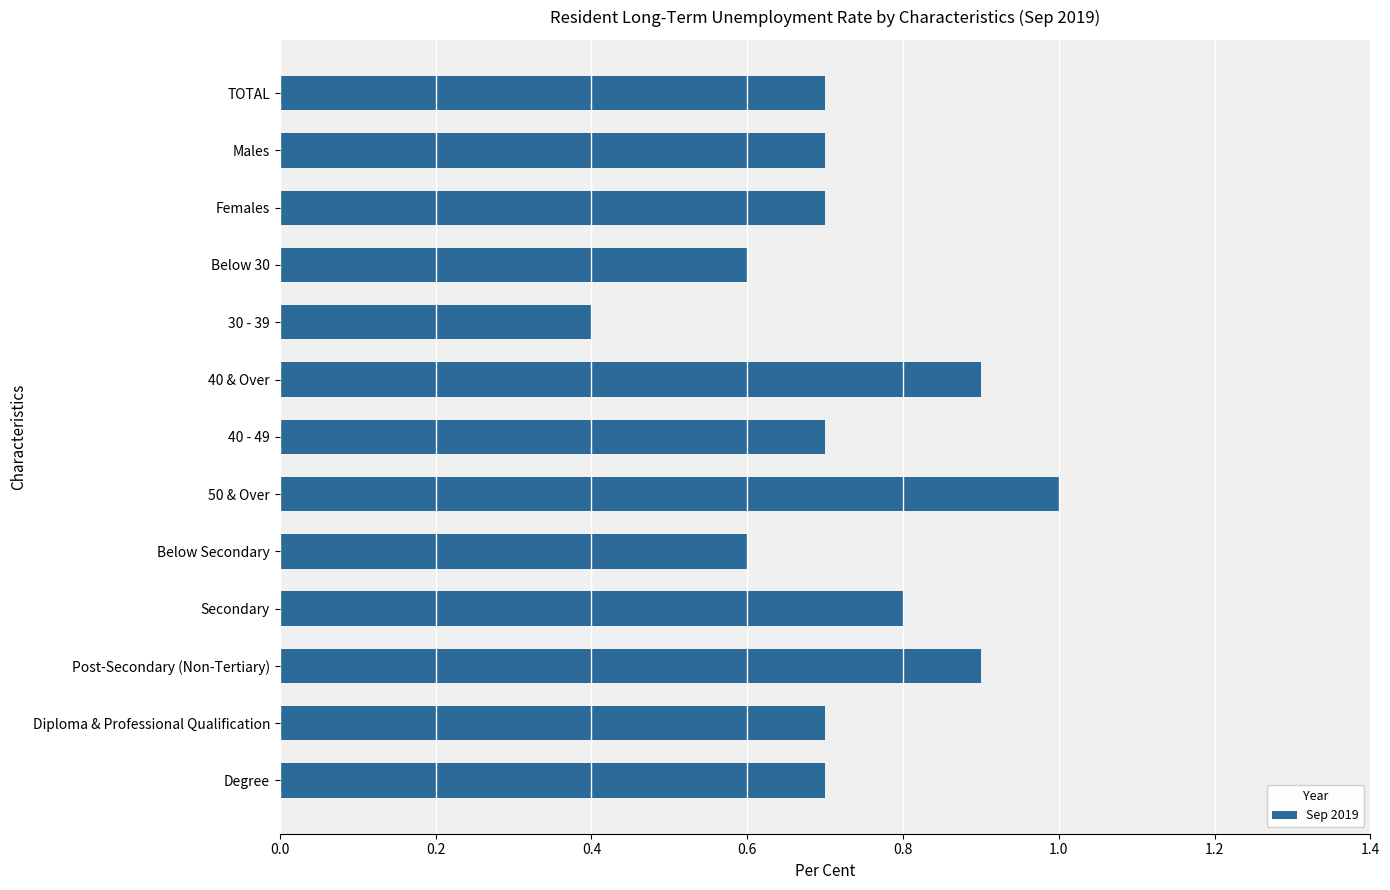

What is the label of the 9th bar from the top?

Below Secondary